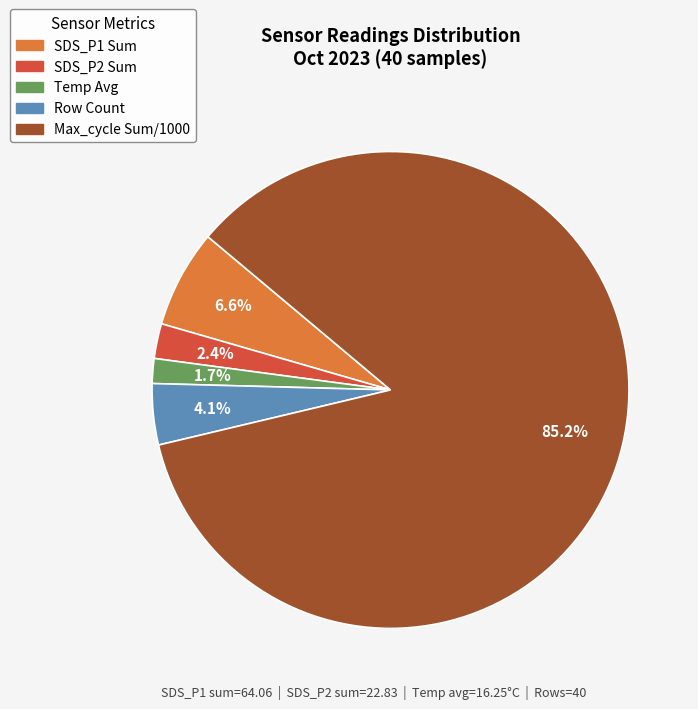

Does any single category account for the majority?

Yes